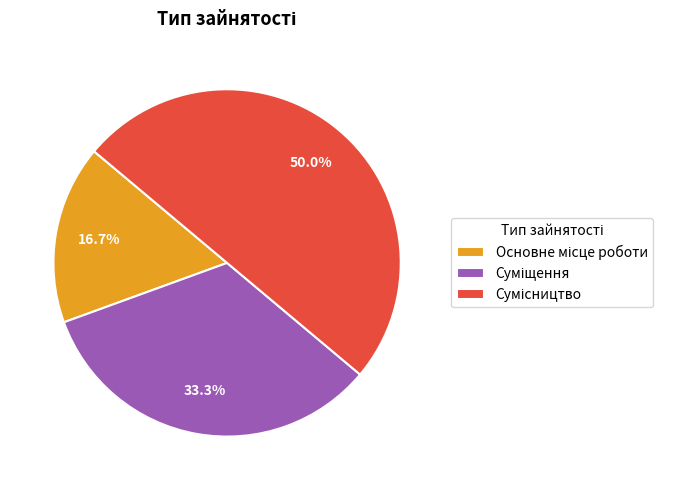

Which slice is the largest?

Сумісництво